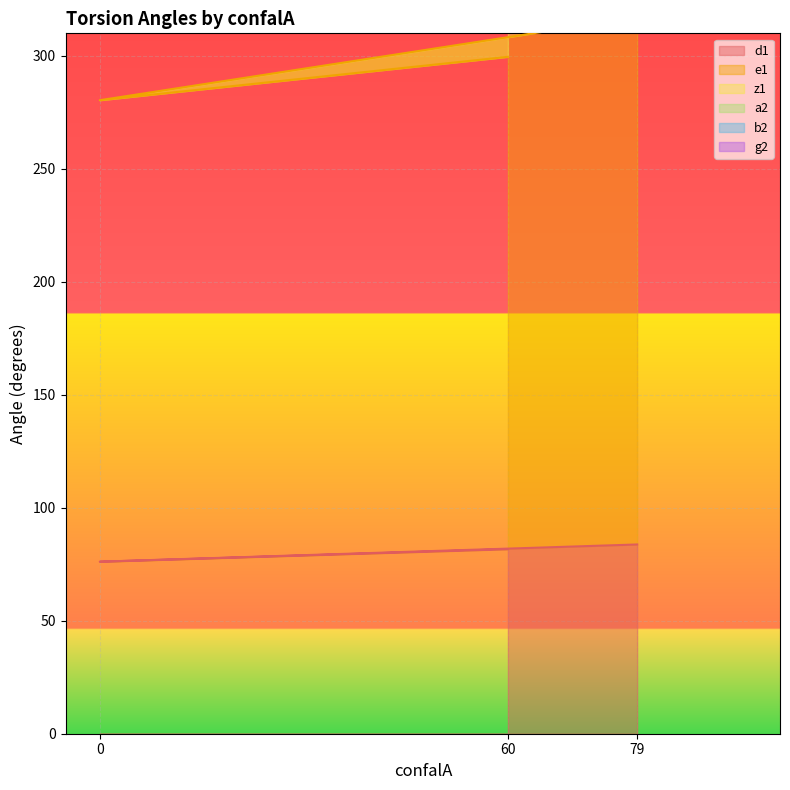

What is the average value of the e1 series?

299.0